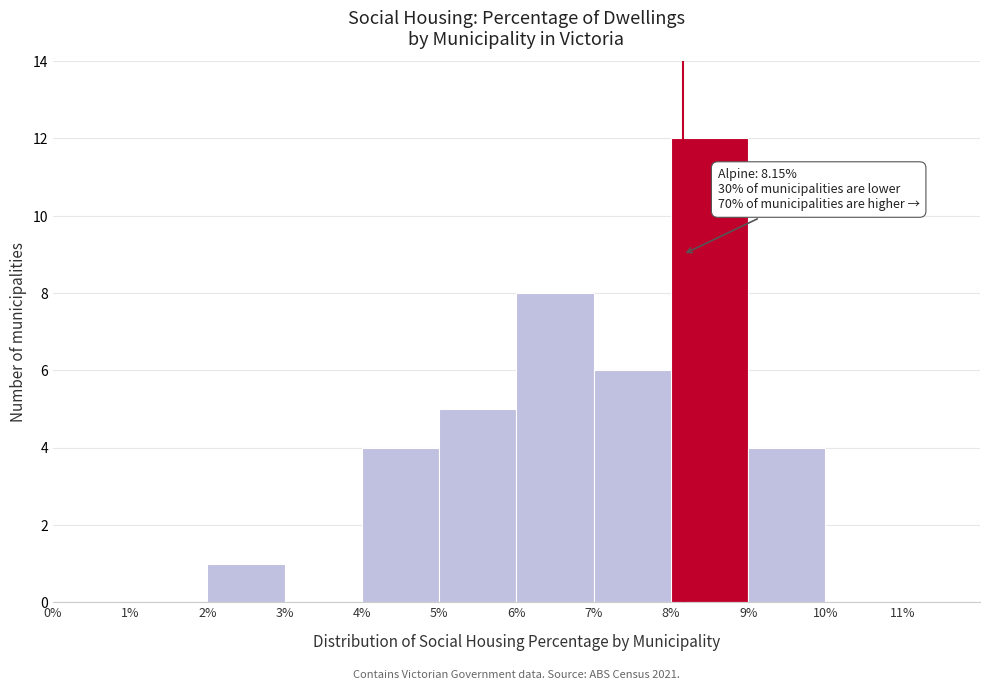

Over which range of the x-axis is the bar tallest?

8% to 9%